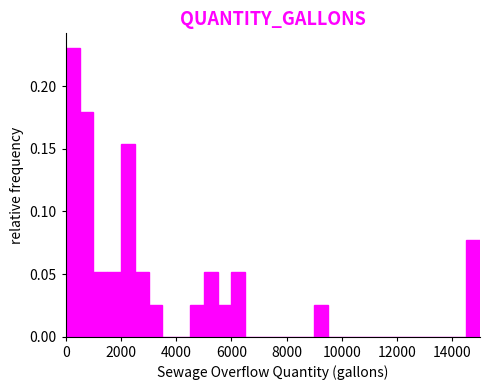

Read against the x-axis, roughly where is the centre of the tallest bar?

200